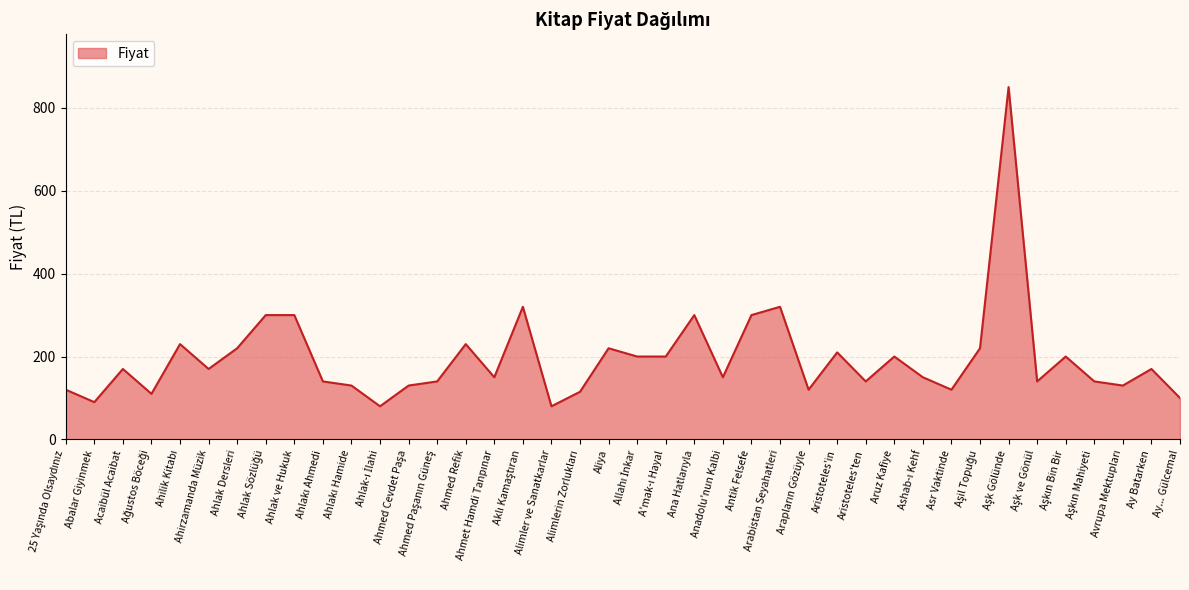

What is the difference between the values at Ay... Gülcemal and Ahmed Refik?

130